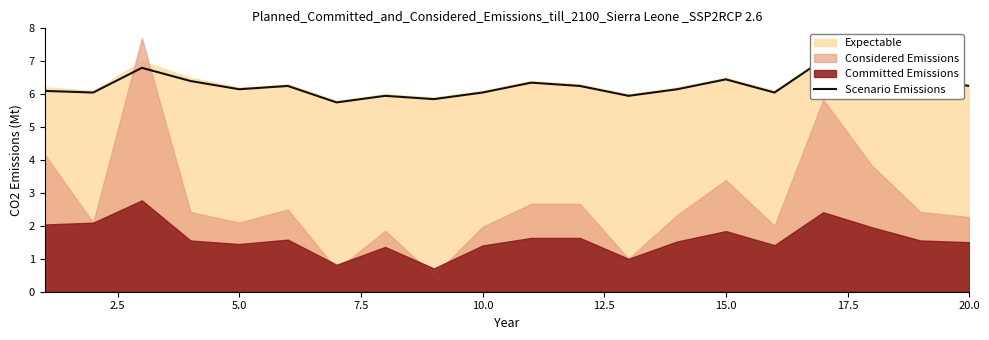

Is it true that the value at 20.0 is 10.5?

False